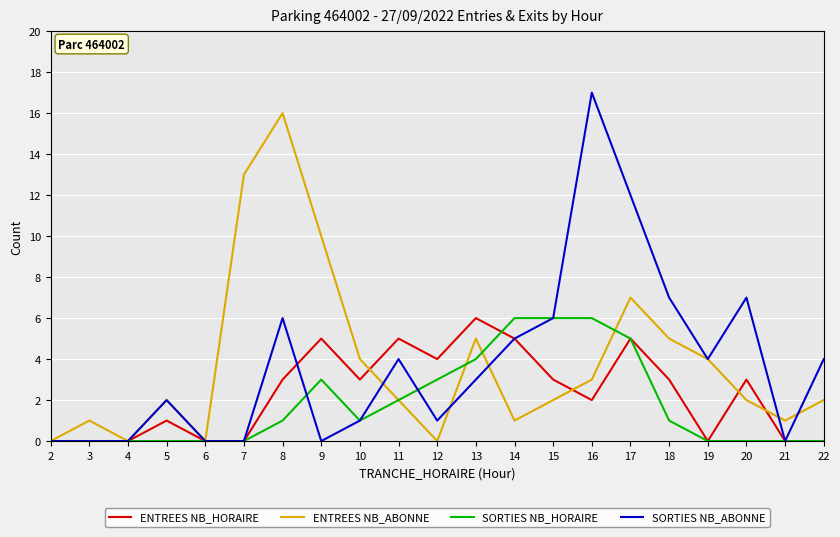

Which series has the largest range (max minus min)?

SORTIES NB_ABONNE